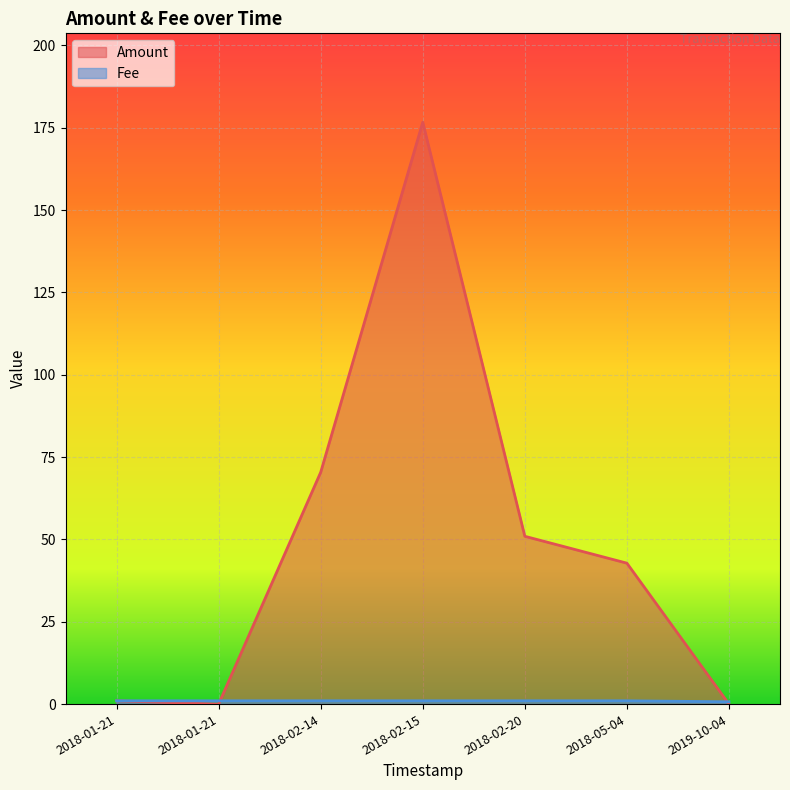

Is the value of Amount at 2018-02-20 14:18:37 greater than the value of Fee at 2018-02-14 14:17:34?

Yes